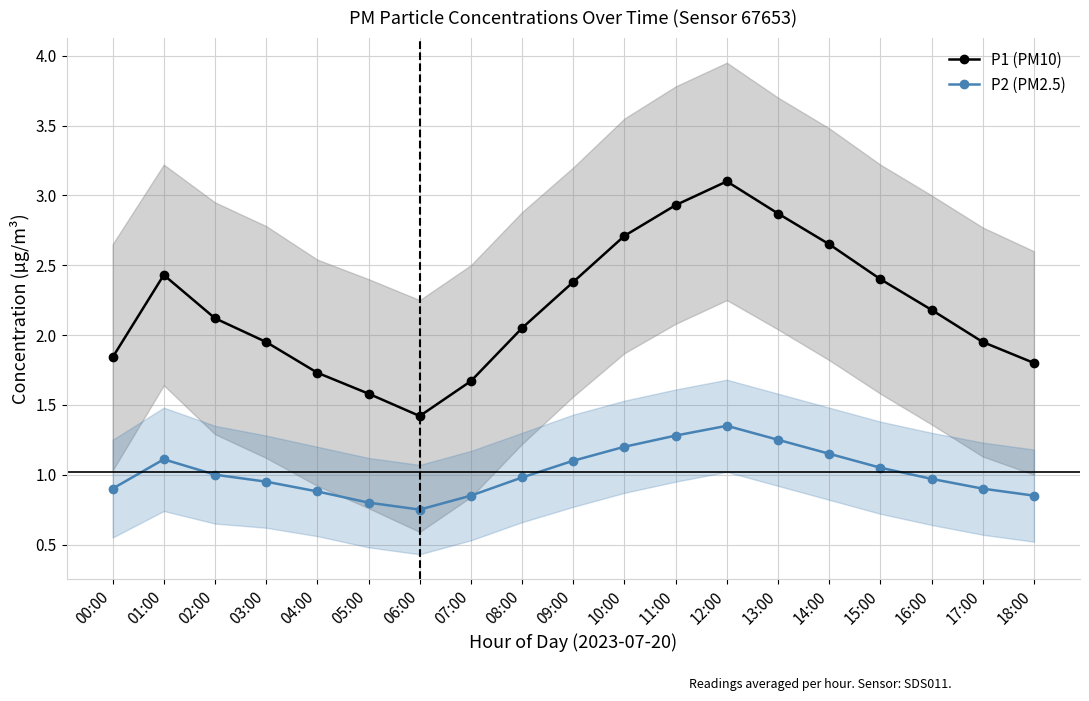

How many distinct data groups are displayed?

2